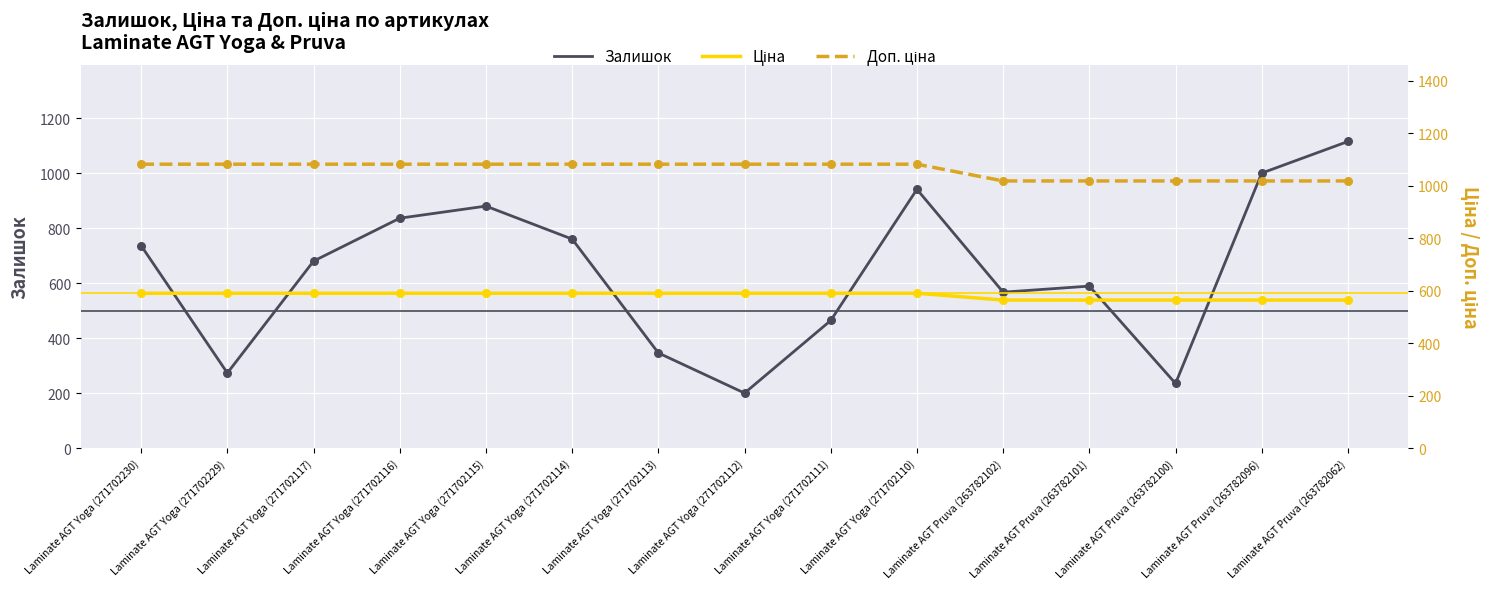

Which series reaches the maximum Y coordinate?

Залишок